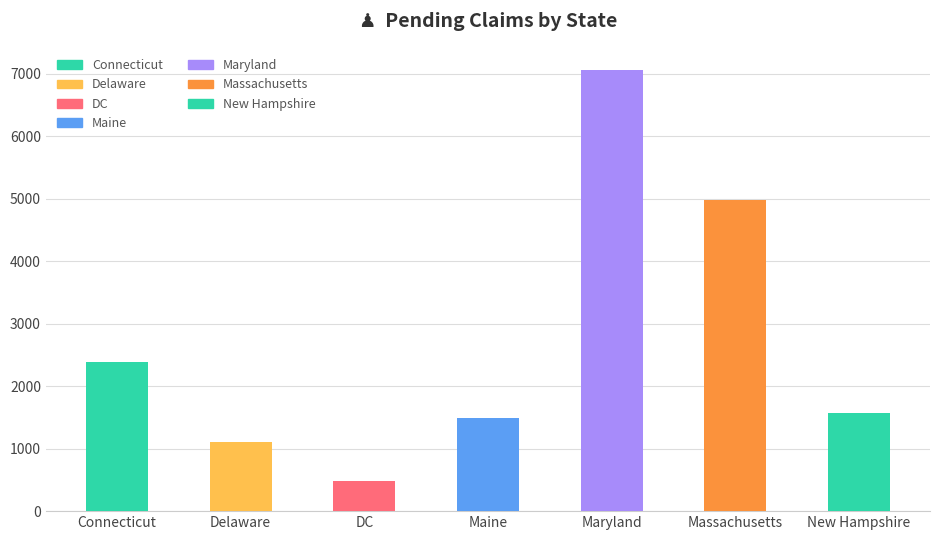

Is it true that the value at DC is 163?

False